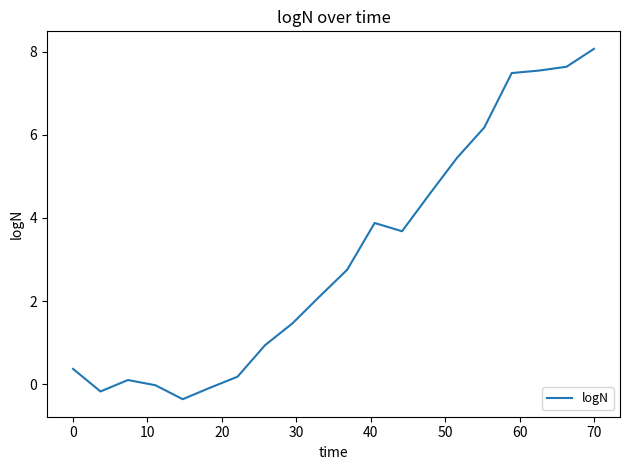

What is the minimum value shown in the chart?

-0.4